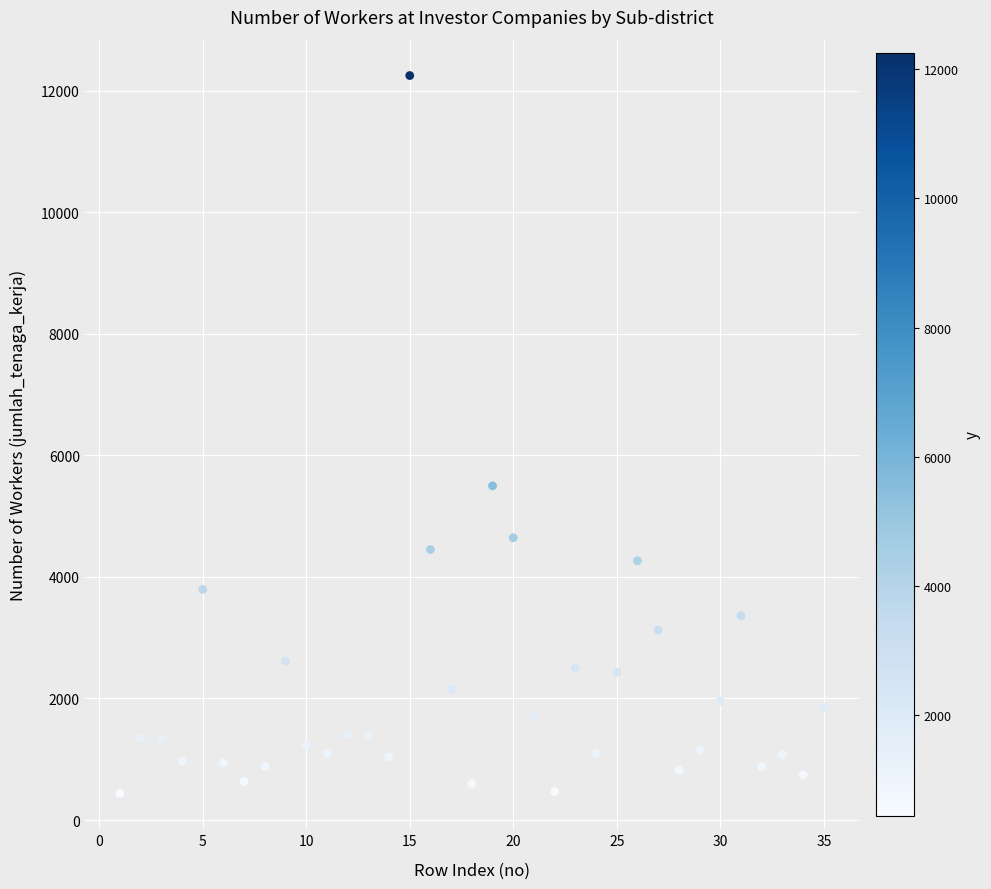

What is the range of Y values (max minus min)?

11812